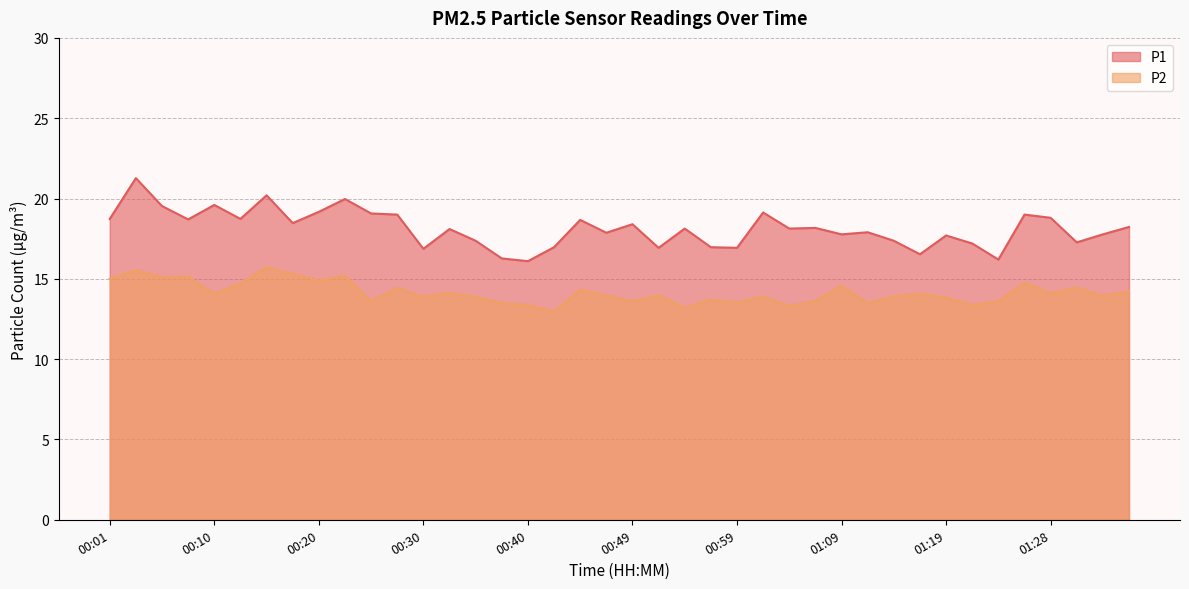

Which series has the largest total across all categories?

P1